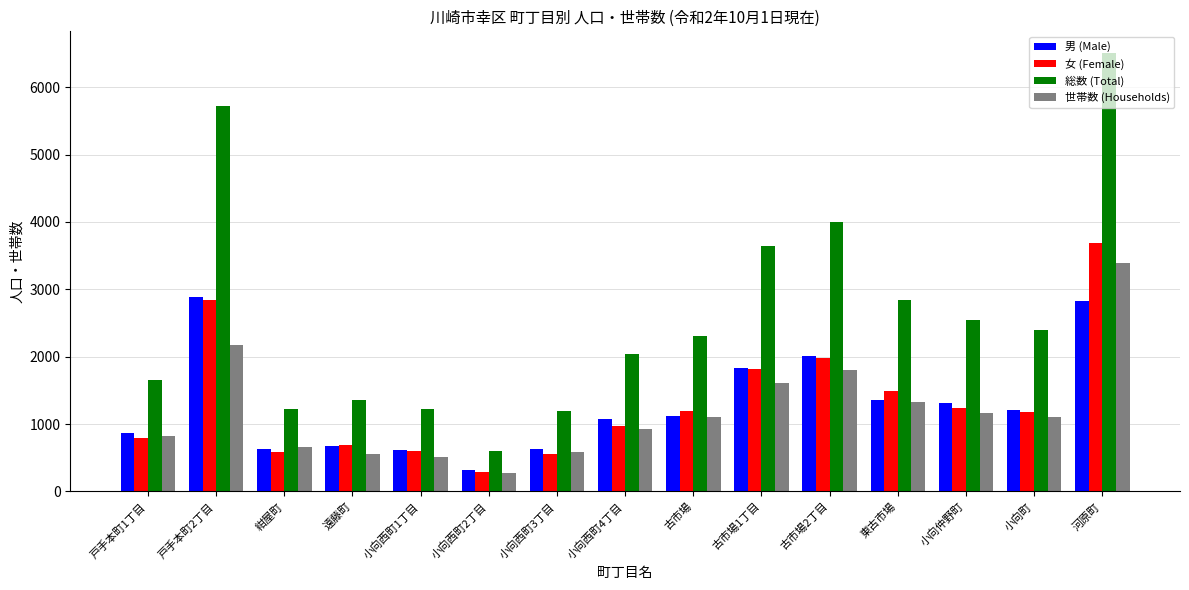

Is the value of 女 (Female) at 戸手本町1丁目 greater than the value of 世帯数 (Households) at 戸手本町2丁目?

No